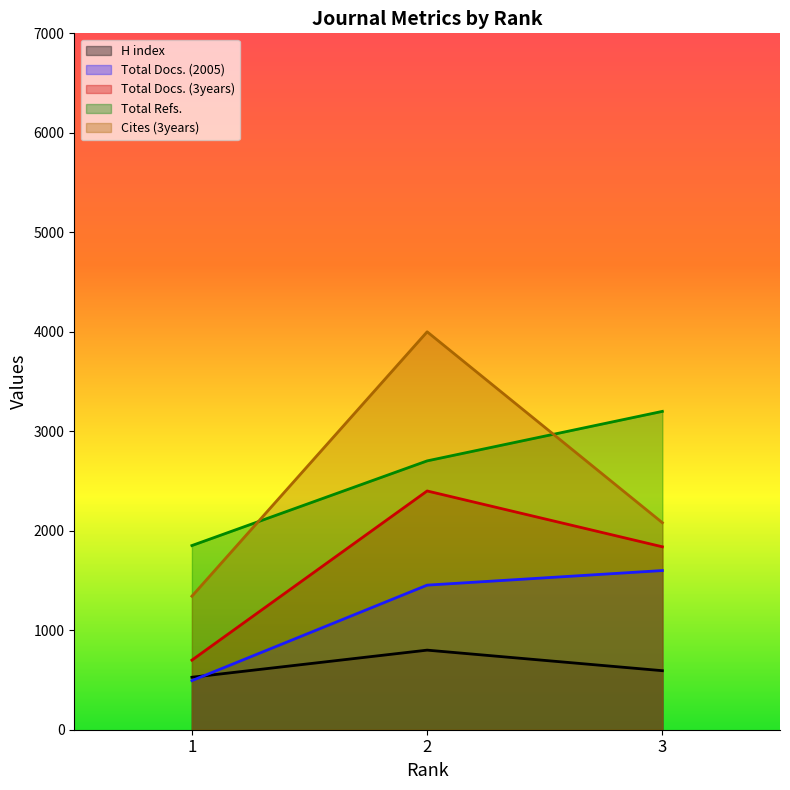

Is the value of Total Docs. (2005) at 1 greater than the value of Total Refs. at 1?

No